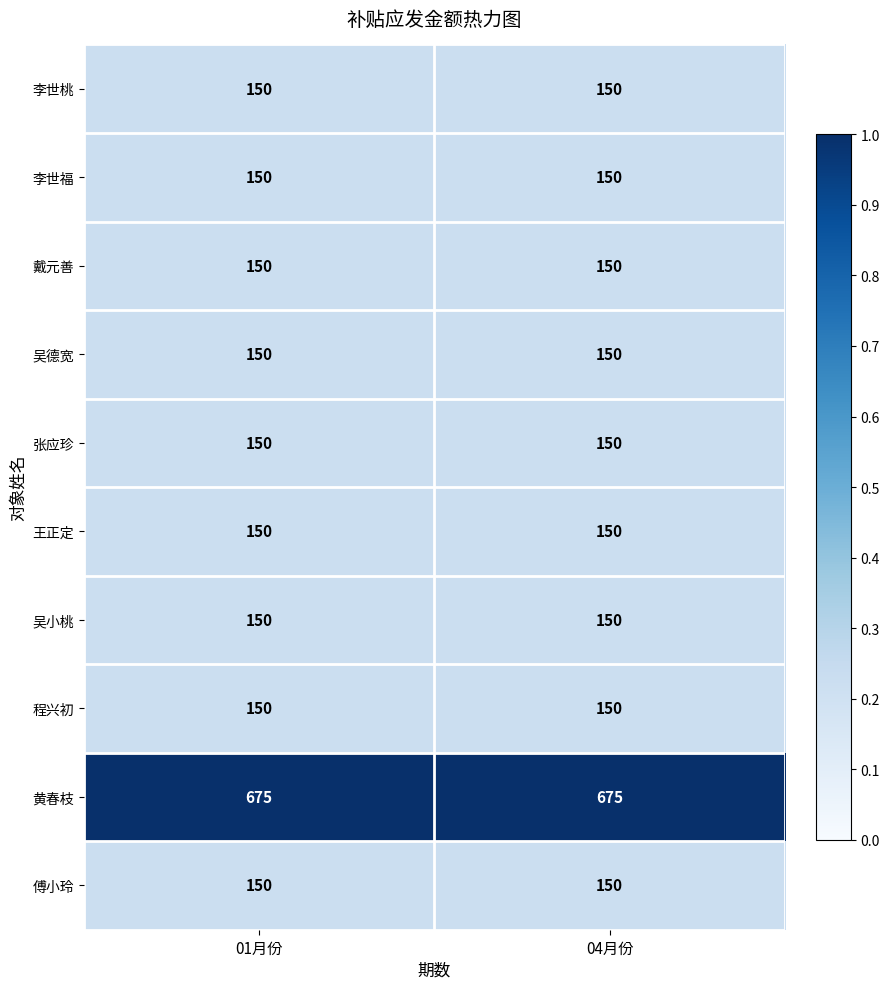

What is the greatest value displayed?

675